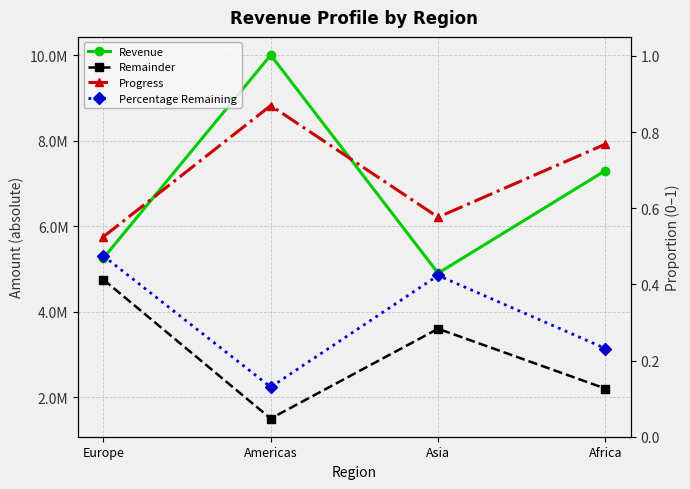

Where is Revenue nearest to the value 7450000?

Africa